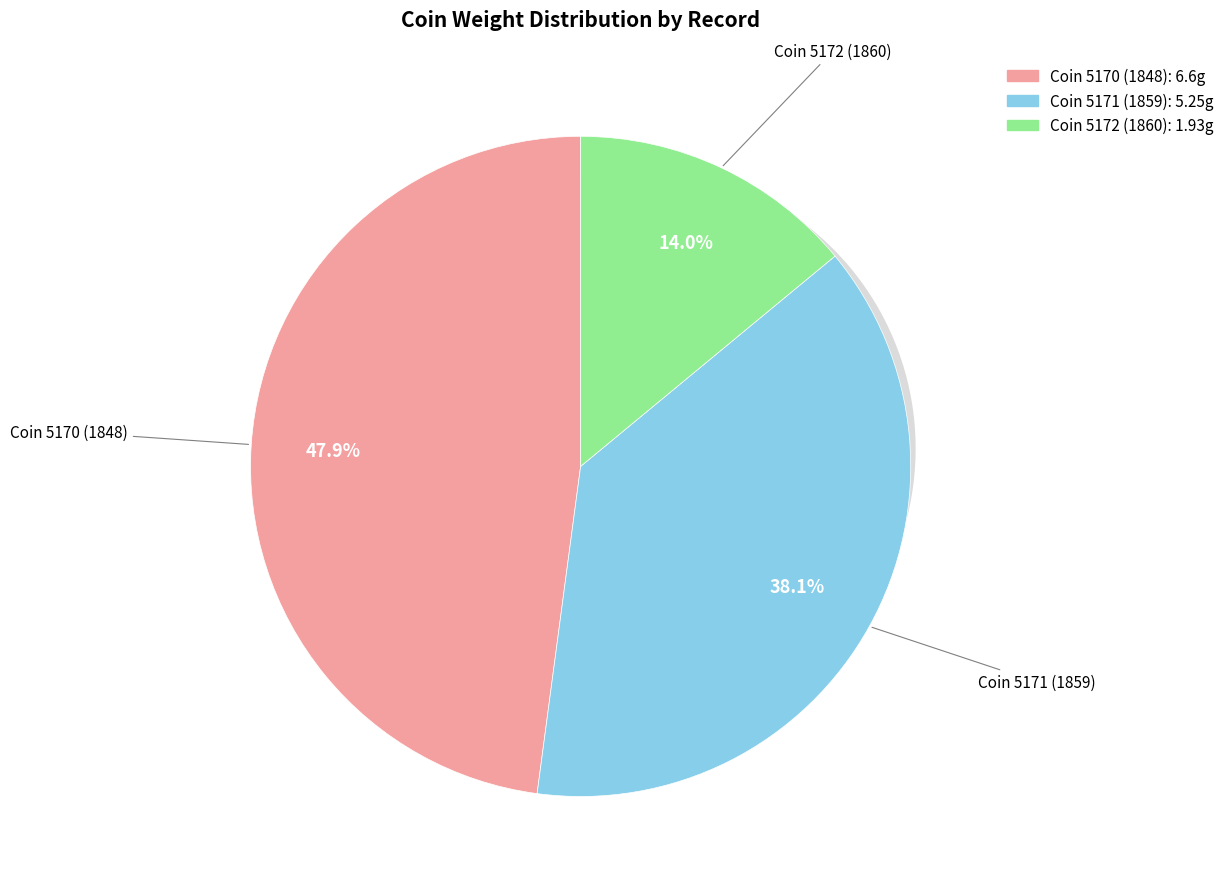

Rank the categories by value from highest to lowest.

Coin 5170 (1848), Coin 5171 (1859), Coin 5172 (1860)